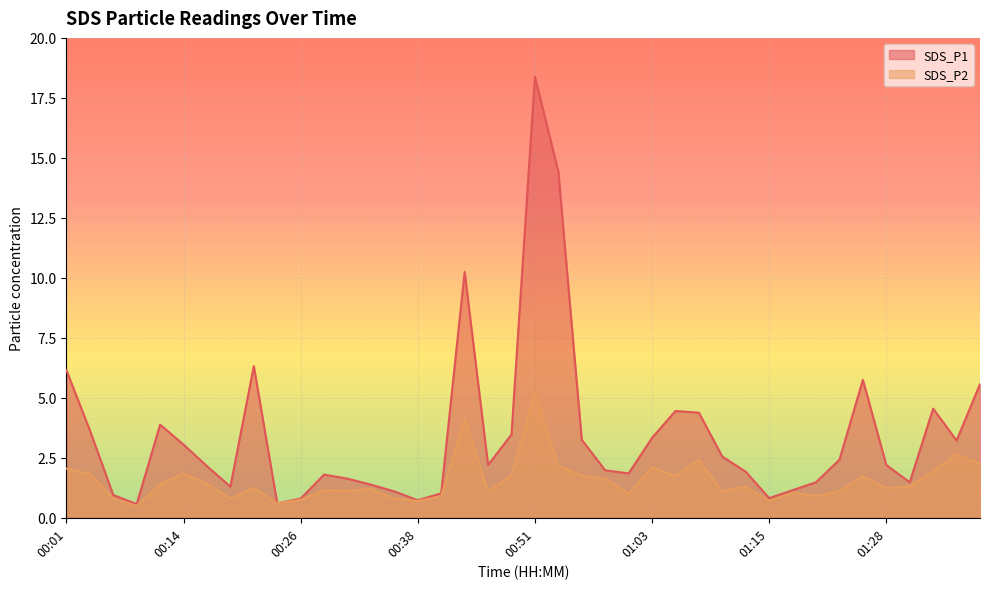

List the labels in order of SDS_P2 value, largest first.

00:51, 00:43, 01:35, 01:08, 01:37, 00:53, 01:03, 00:01, 01:32, 00:14, 00:04, 00:48, 00:56, 01:05, 01:25, 00:58, 00:16, 00:11, 01:13, 01:30, 00:21, 01:28, 00:33, 00:28, 00:31, 01:23, 00:46, 01:10, 01:18, 01:00, 00:41, 01:20, 00:06, 00:19, 00:36, 00:26, 00:38, 01:15, 00:24, 00:09